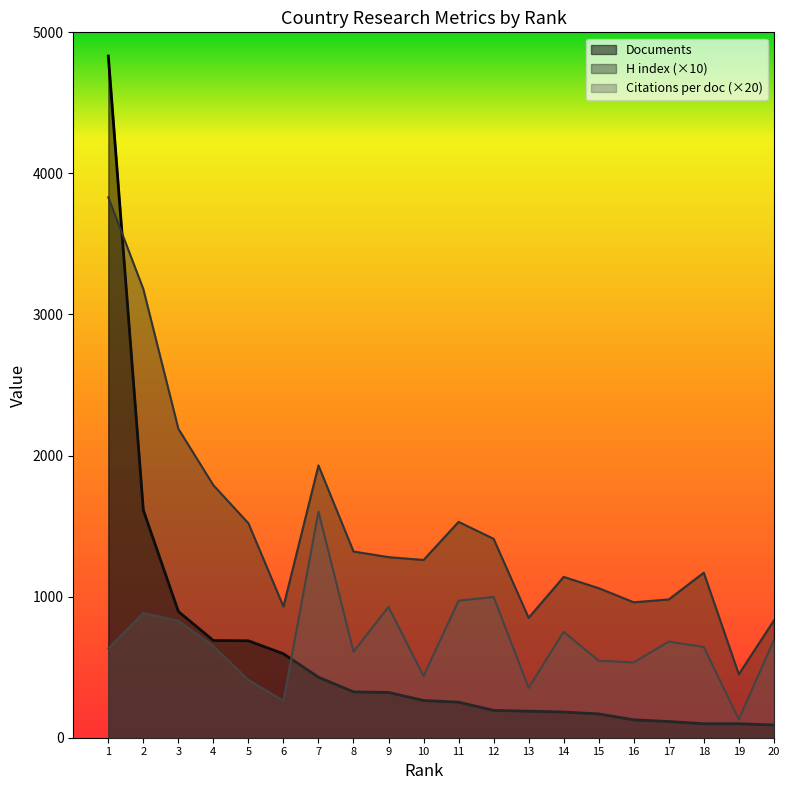

True or false: Documents and H index intersect in this chart.

True